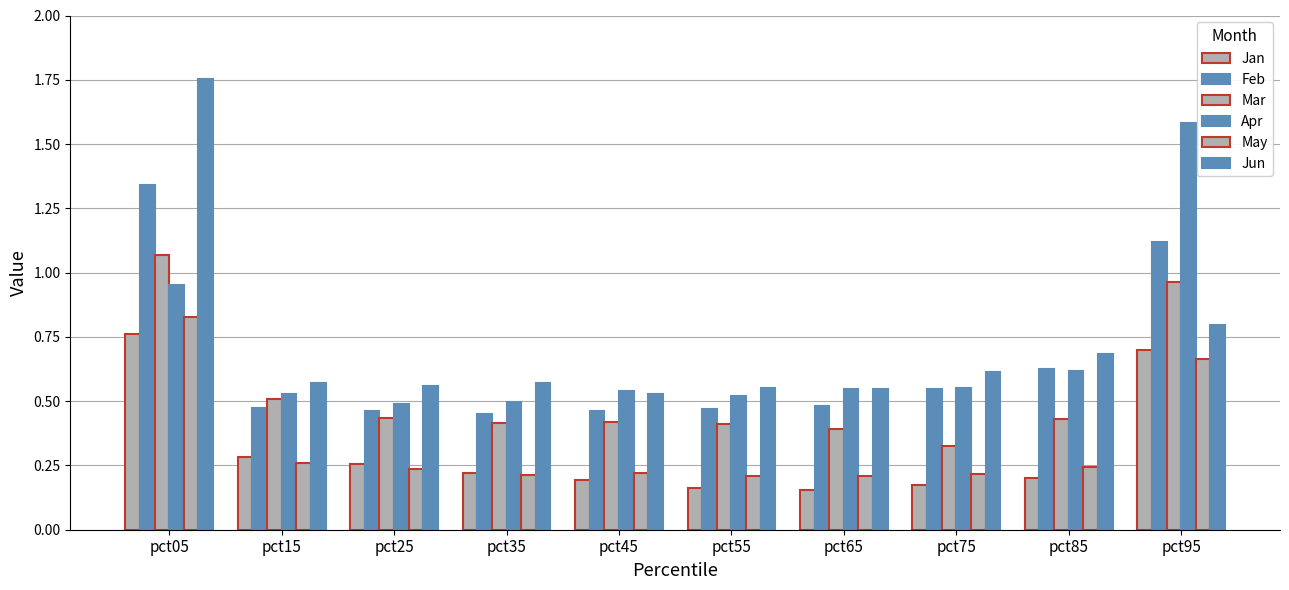

Reading right to left, list all the values displayed in this chart.

Jan: pct95=0.7	pct85=0.2	pct75=0.2	pct65=0.2	pct55=0.2	pct45=0.2	pct35=0.2	pct25=0.3	pct15=0.3	pct05=0.8
Feb: pct95=1.1	pct85=0.6	pct75=0.5	pct65=0.5	pct55=0.5	pct45=0.5	pct35=0.5	pct25=0.5	pct15=0.5	pct05=1.3
Mar: pct95=1.0	pct85=0.4	pct75=0.3	pct65=0.4	pct55=0.4	pct45=0.4	pct35=0.4	pct25=0.4	pct15=0.5	pct05=1.1
Apr: pct95=1.6	pct85=0.6	pct75=0.6	pct65=0.5	pct55=0.5	pct45=0.5	pct35=0.5	pct25=0.5	pct15=0.5	pct05=1.0
May: pct95=0.7	pct85=0.2	pct75=0.2	pct65=0.2	pct55=0.2	pct45=0.2	pct35=0.2	pct25=0.2	pct15=0.3	pct05=0.8
Jun: pct95=0.8	pct85=0.7	pct75=0.6	pct65=0.5	pct55=0.6	pct45=0.5	pct35=0.6	pct25=0.6	pct15=0.6	pct05=1.8